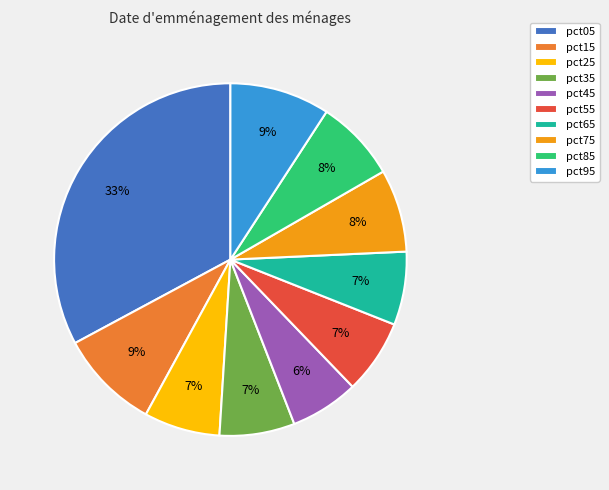

Count the number of slices in the pie.

10